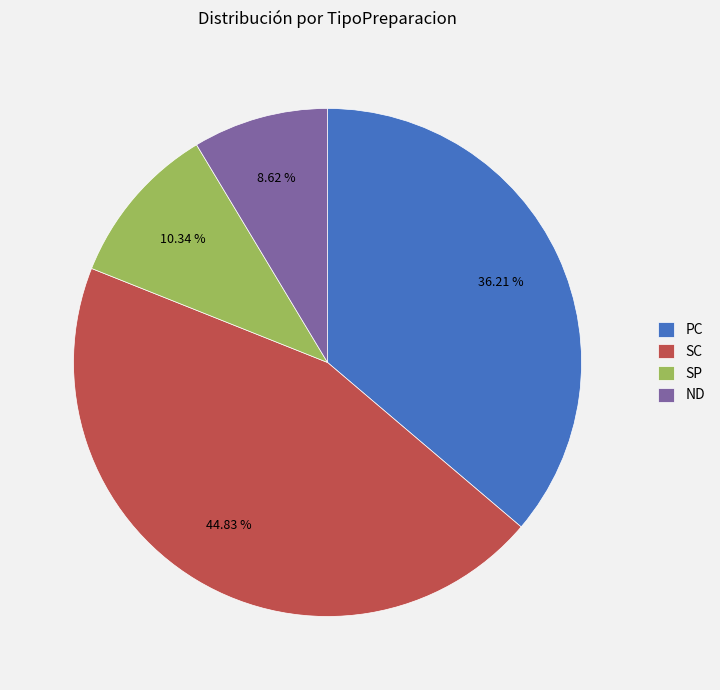

Combined, what portion of the pie is ND and SP?

19.0%